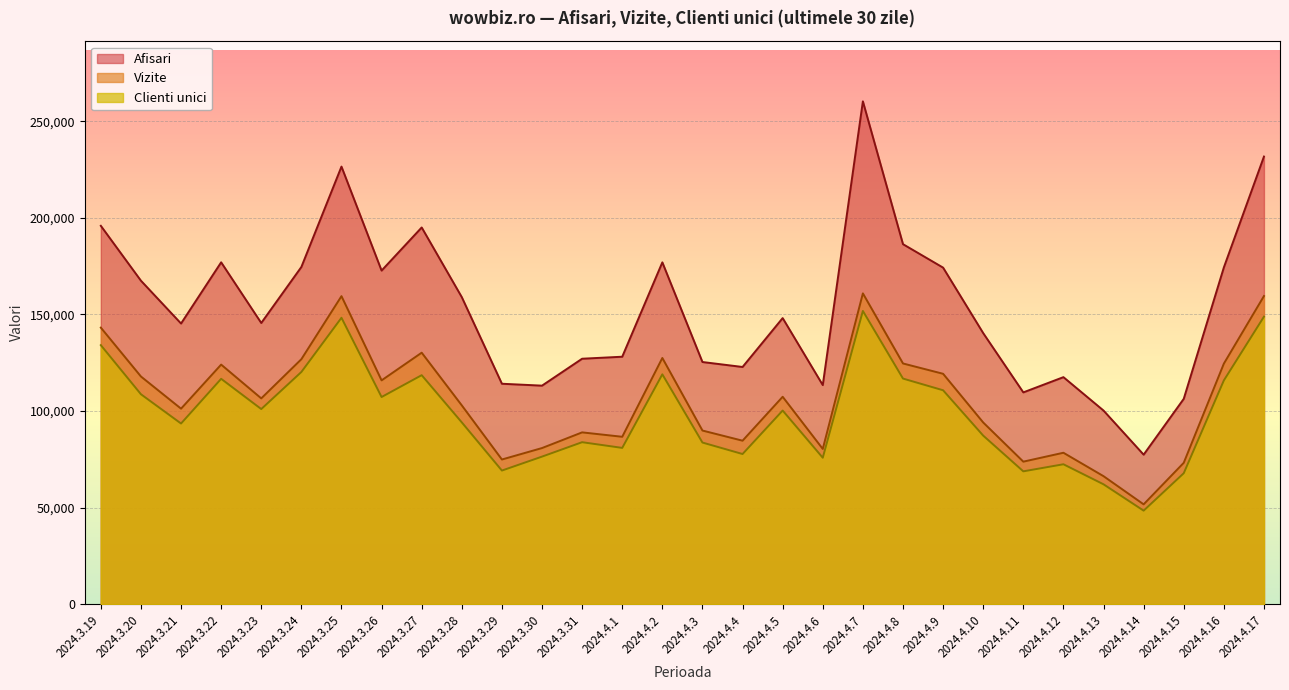

What is the sum of all Vizite values?

3175841